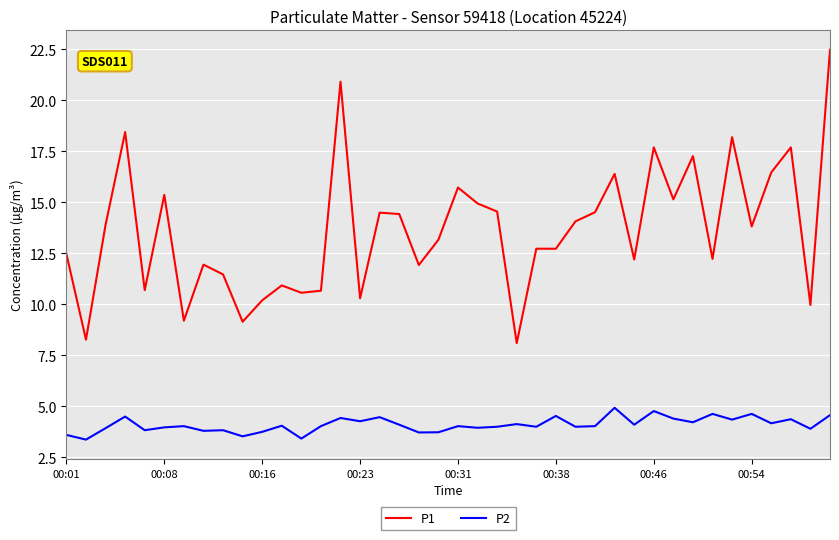

Which series has the widest spread of values?

P1